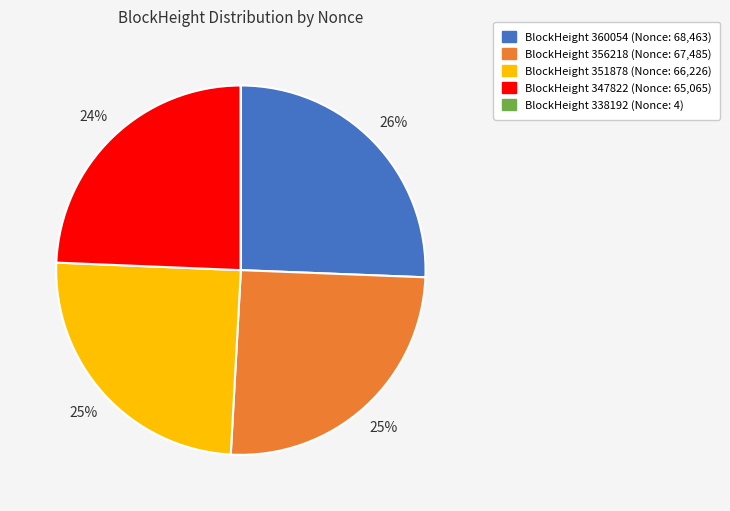

To the nearest percent, what is the difference between the largest and smallest slice percentages?

26%